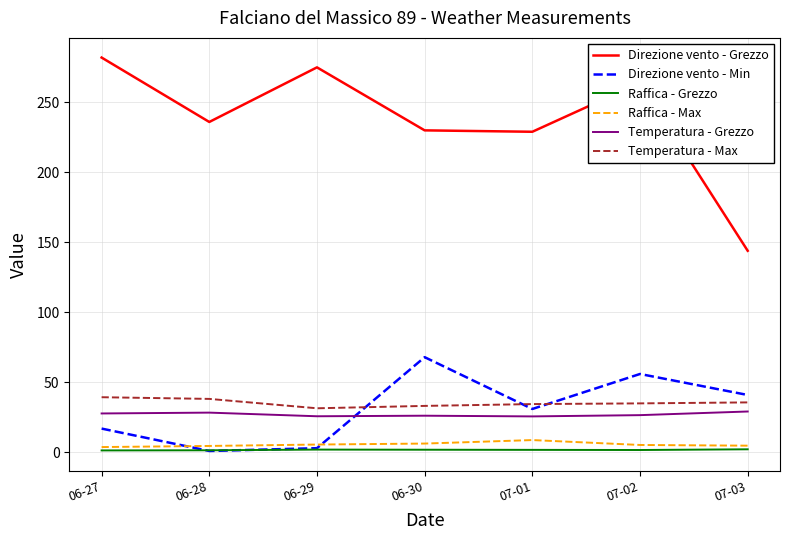

Which label corresponds to the largest value in the chart?

06-27